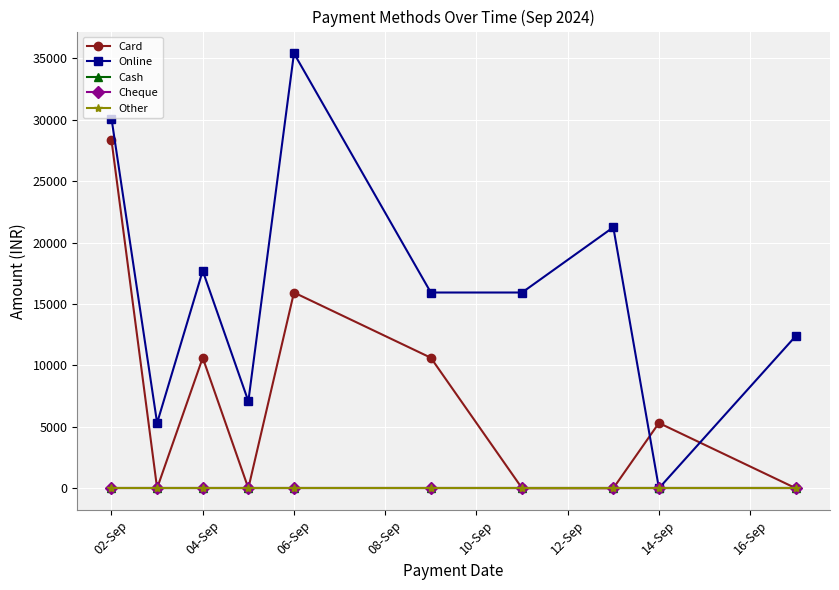

Does the chart have visible grid lines?

Yes